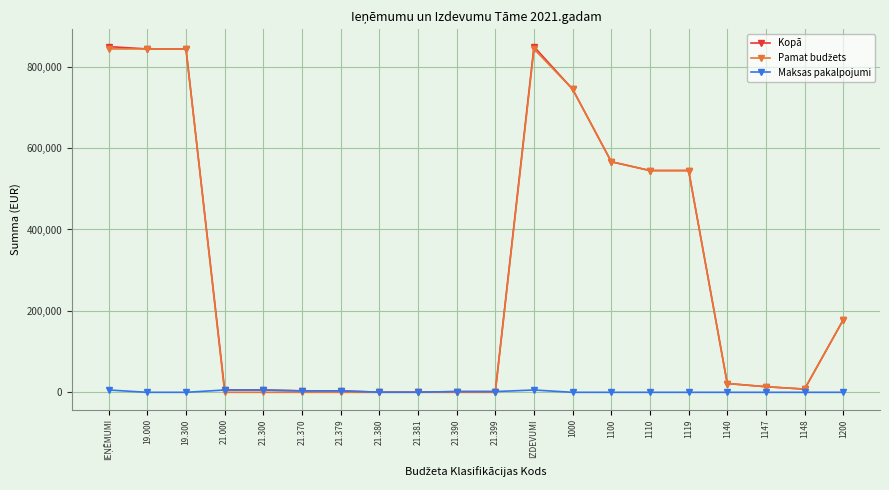

At how many categories does at least one series exceed 54438?

9